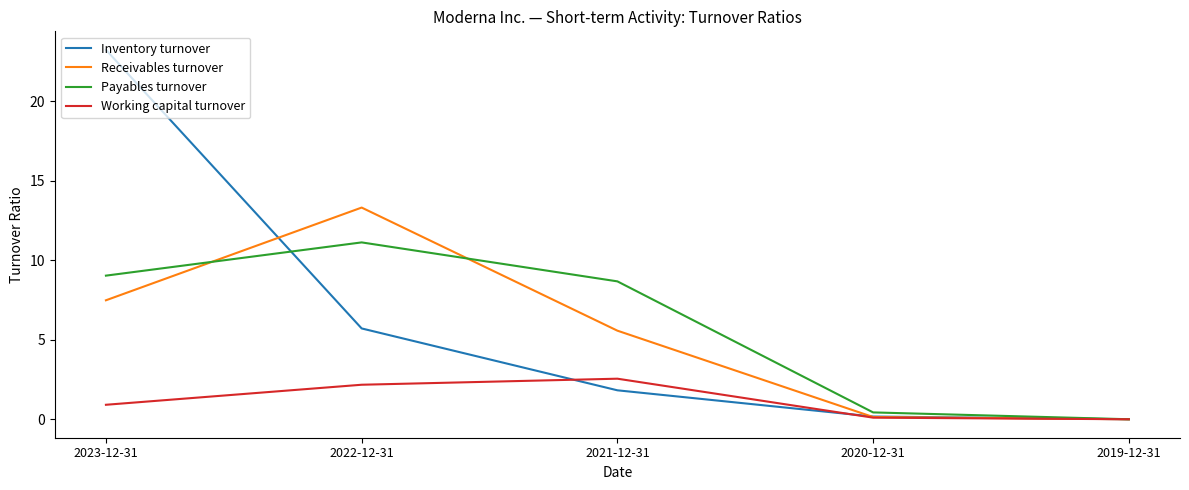

Which series has the widest spread of values?

Inventory turnover